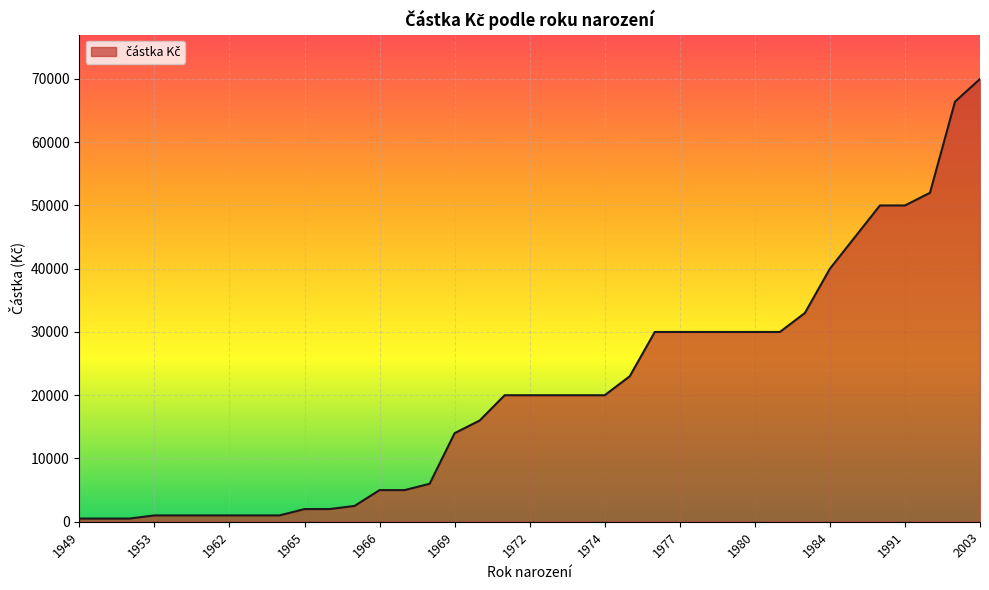

What is the difference between the maximum and minimum values?

69500